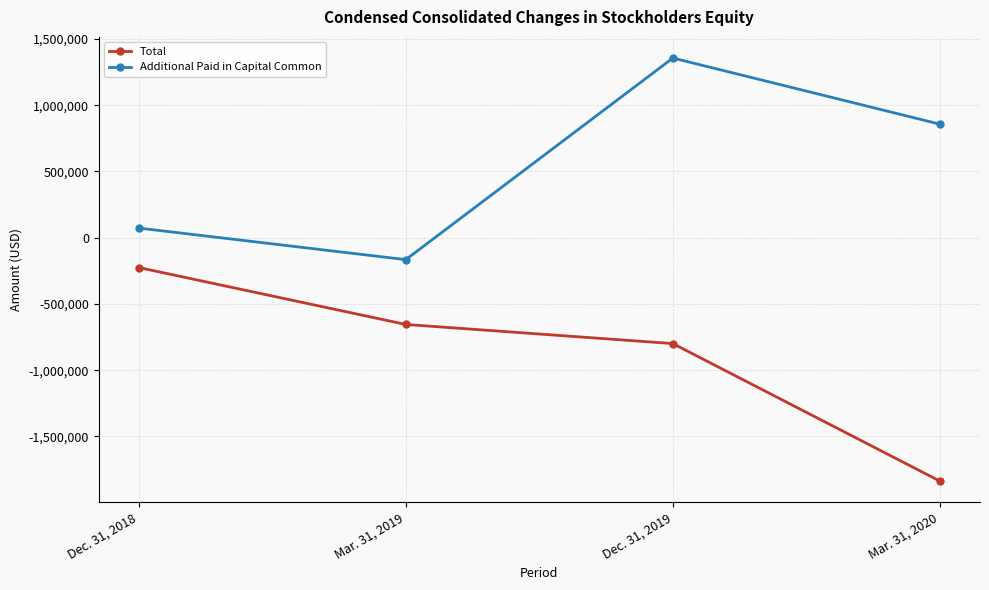

The value of Total at Dec. 31, 2019 is -799287. True or false?

True